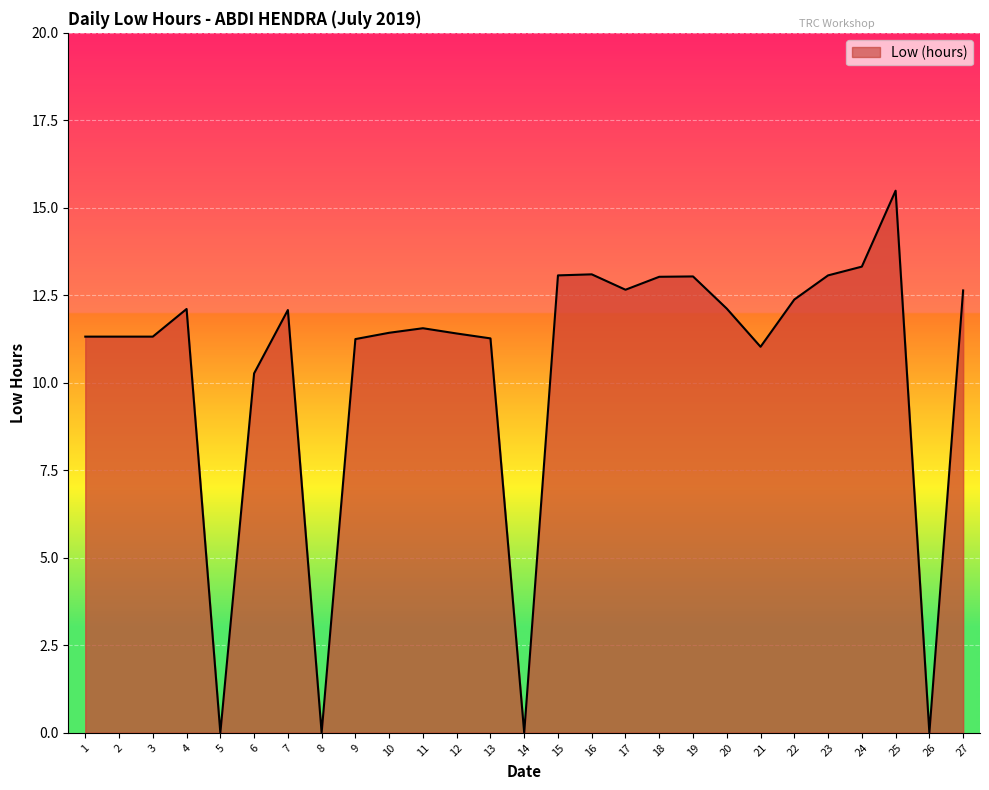

The chart shows a value of 5.3 at 19. True or false?

False